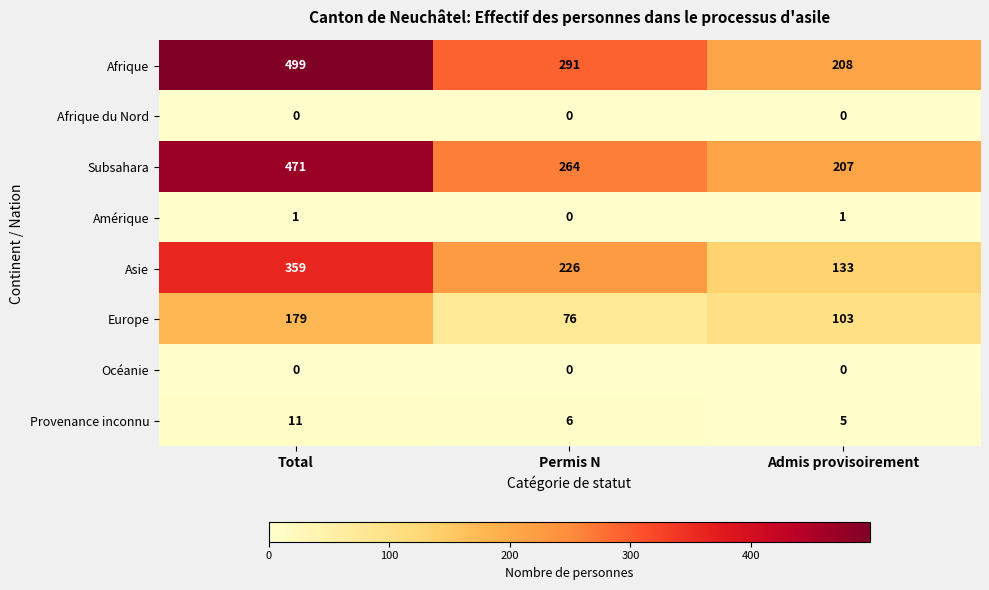

True or false: Europe has a value of 103 at Admis provisoirement.

True